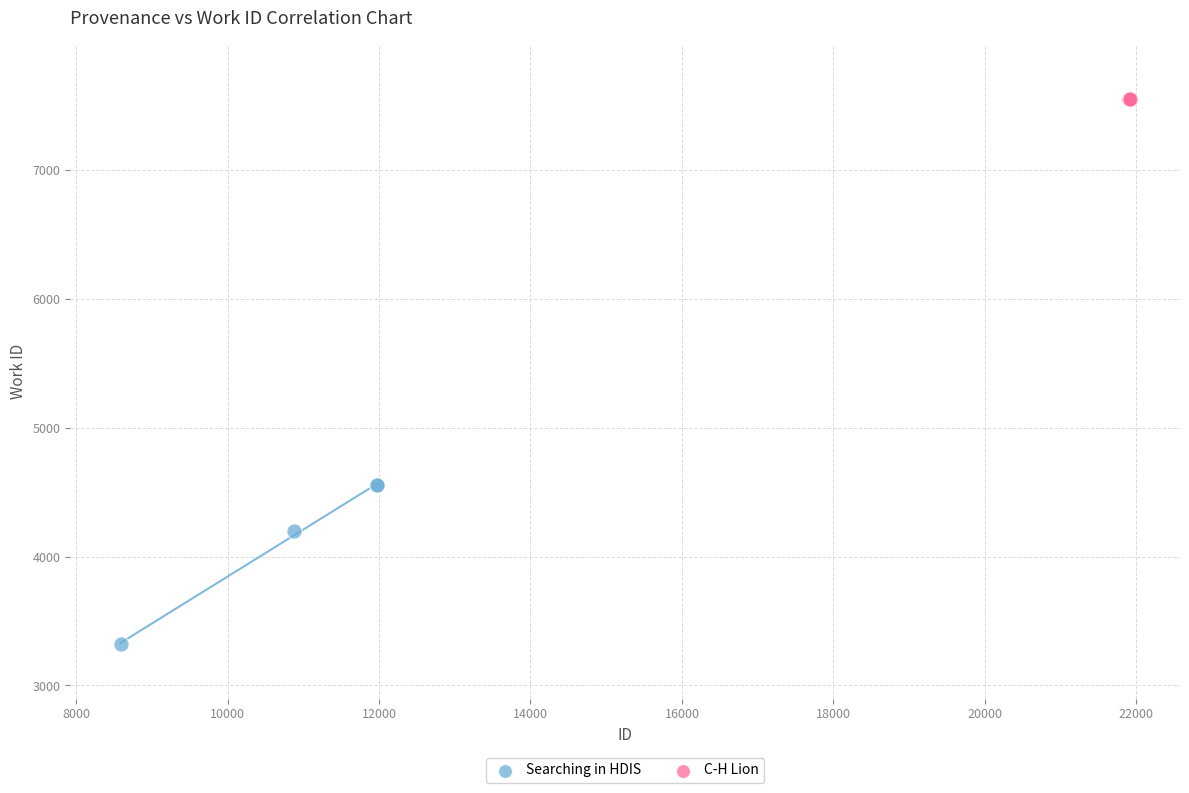

Which series contains the lowest Y value?

Searching in HDIS